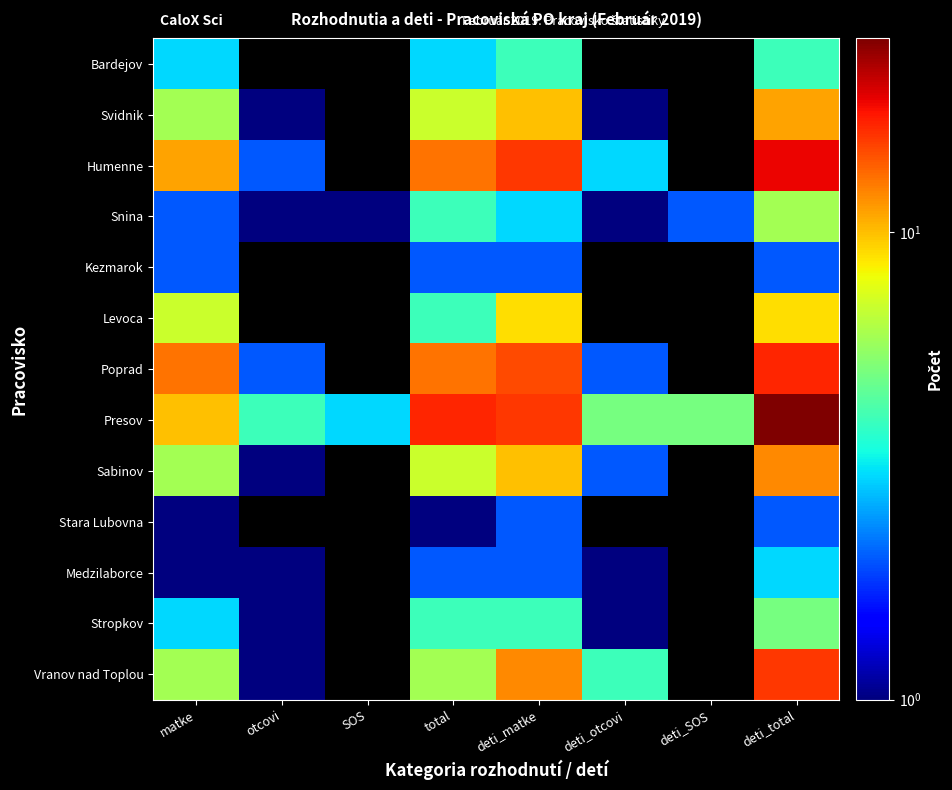

What is the difference between the highest and lowest values at deti_total?

24.0